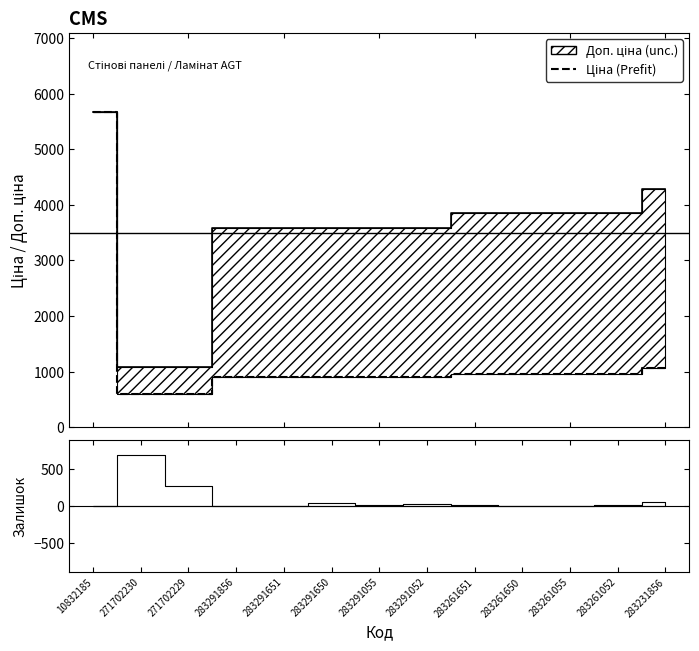

Which category has the highest value across all series?

10832185